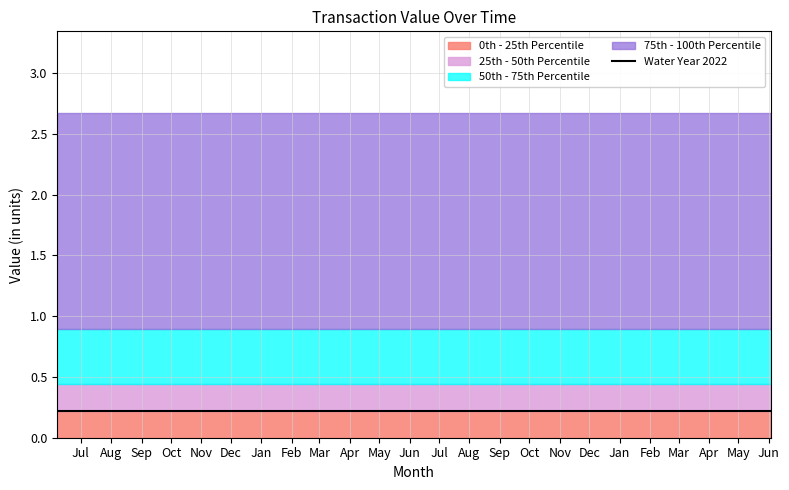

What are all the series names shown in the legend?

0th - 25th Percentile, 25th - 50th Percentile, 50th - 75th Percentile, 75th - 100th Percentile, Water Year 2022